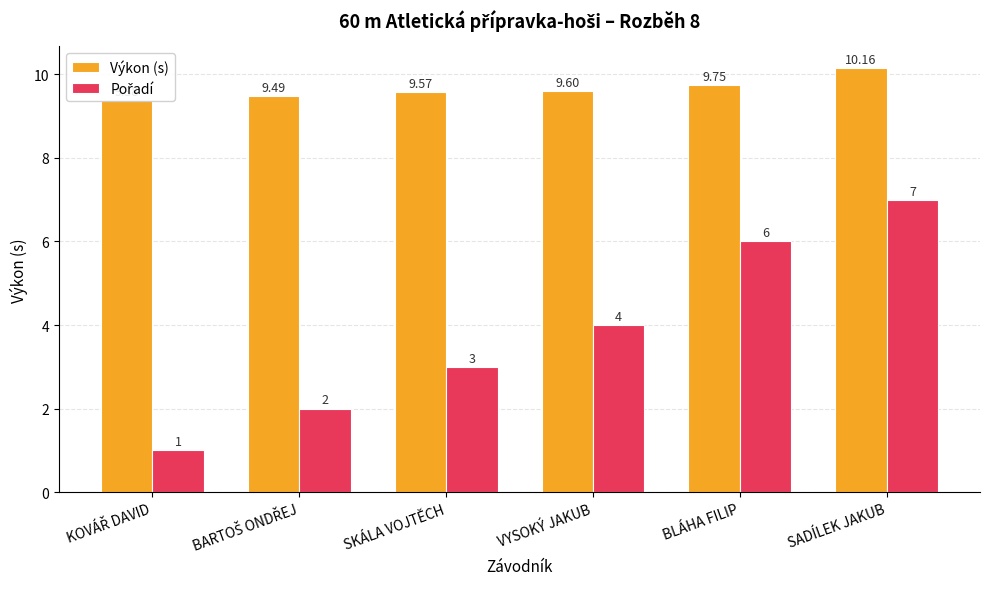

What is the sum of the Pořadí values at VYSOKÝ JAKUB and SADÍLEK JAKUB?

11.0